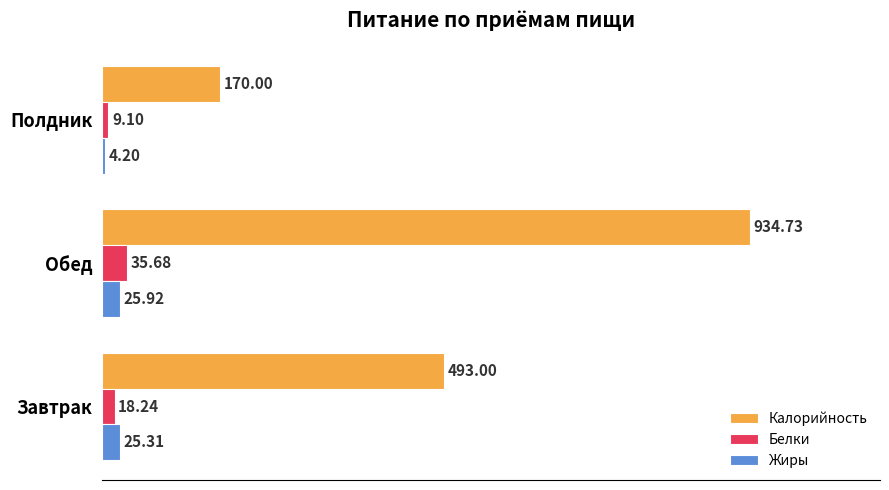

What is the total value across all series at Обед?

996.3